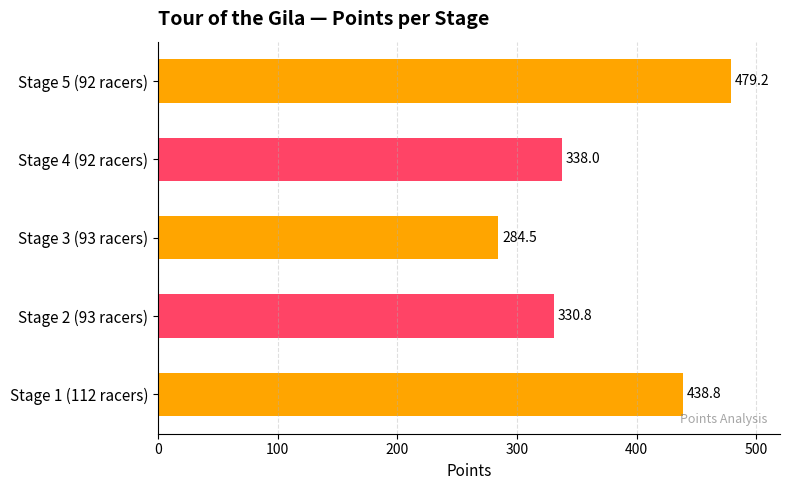

At which label is the value closest to 381?

Stage 4 (92 racers)